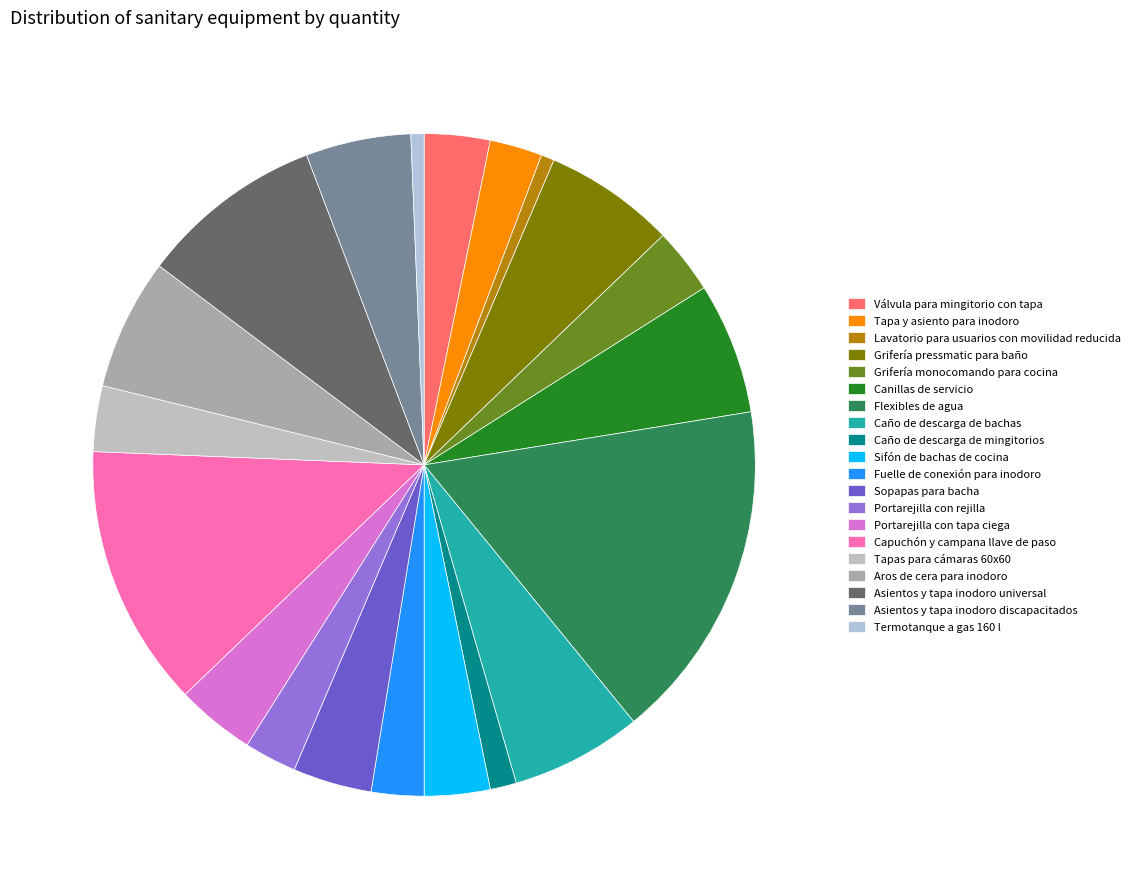

Count the number of slices in the pie.

20